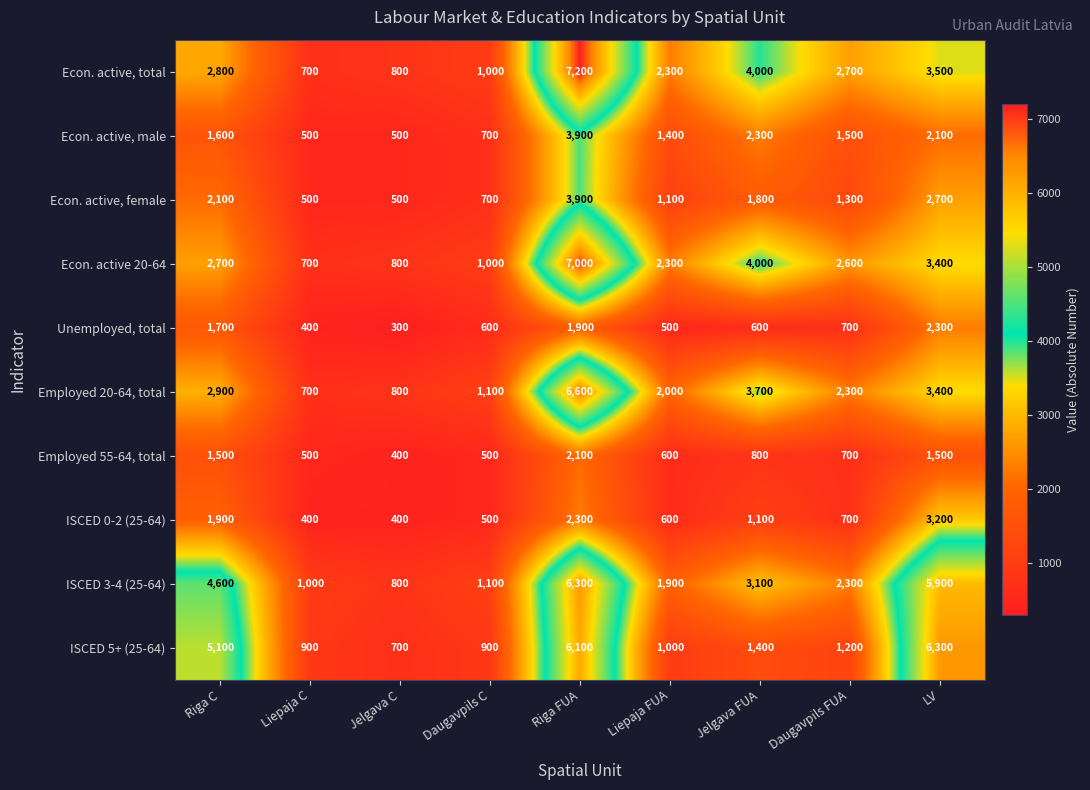

Count the number of categories in the chart.

9